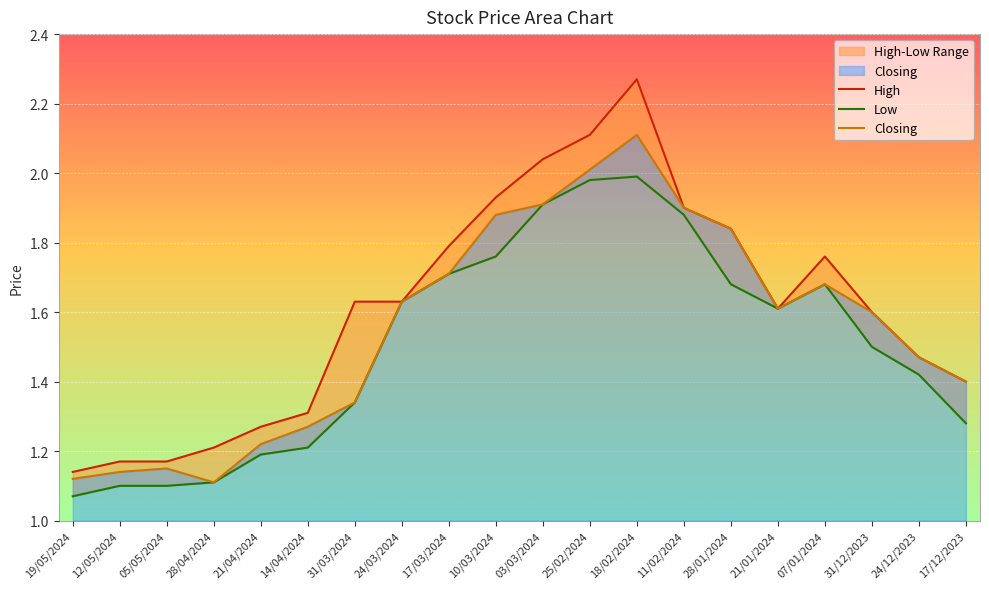

At which category is the sum across all series the highest?

18/02/2024